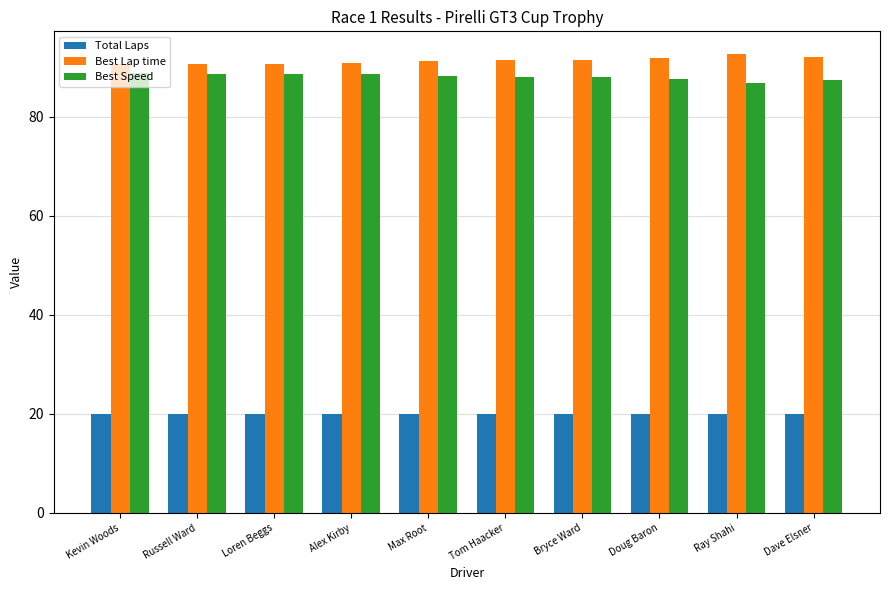

What is the difference between the highest and lowest values at Dave Elsner?

72.1